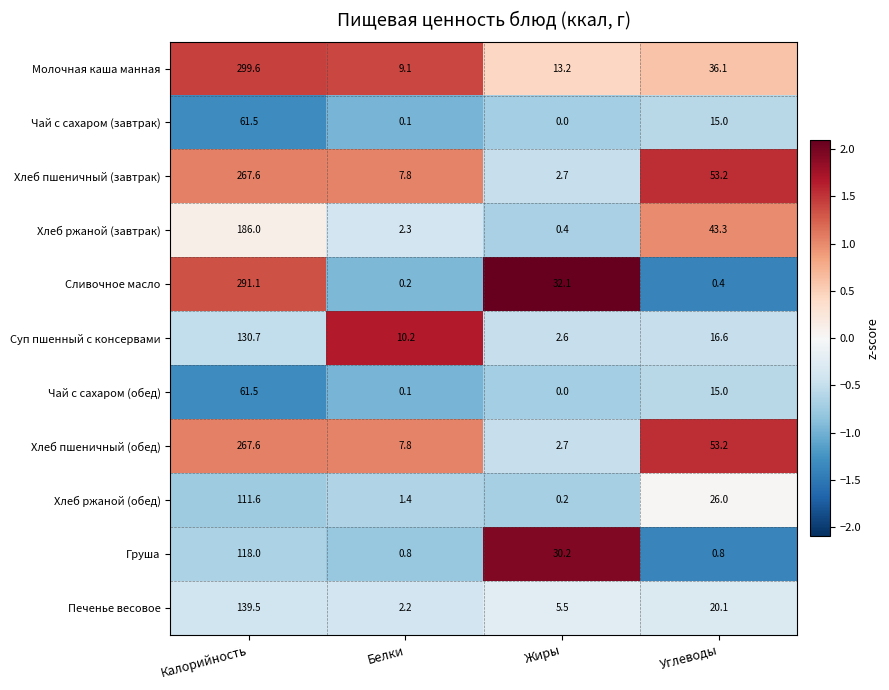

Is the value of Хлеб пшеничный (обед) at Белки greater than the value of Хлеб пшеничный (завтрак) at Калорийность?

No